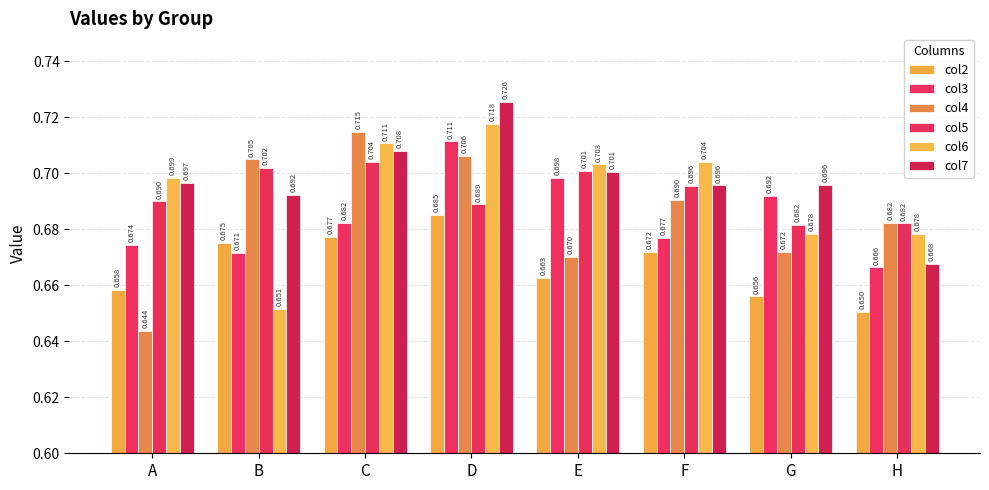

What are all the series names shown in the legend?

col2, col3, col4, col5, col6, col7